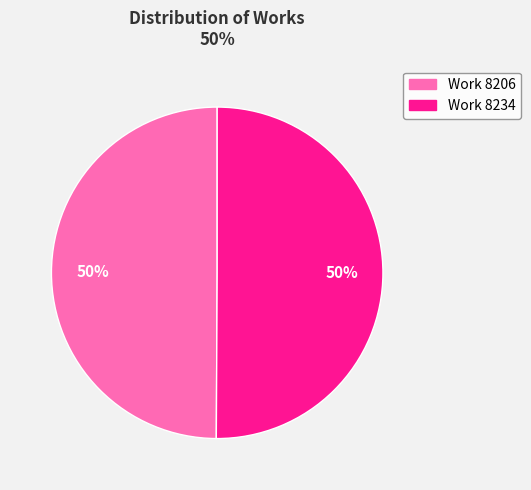

To the nearest percent, what is the average slice percentage?

50%